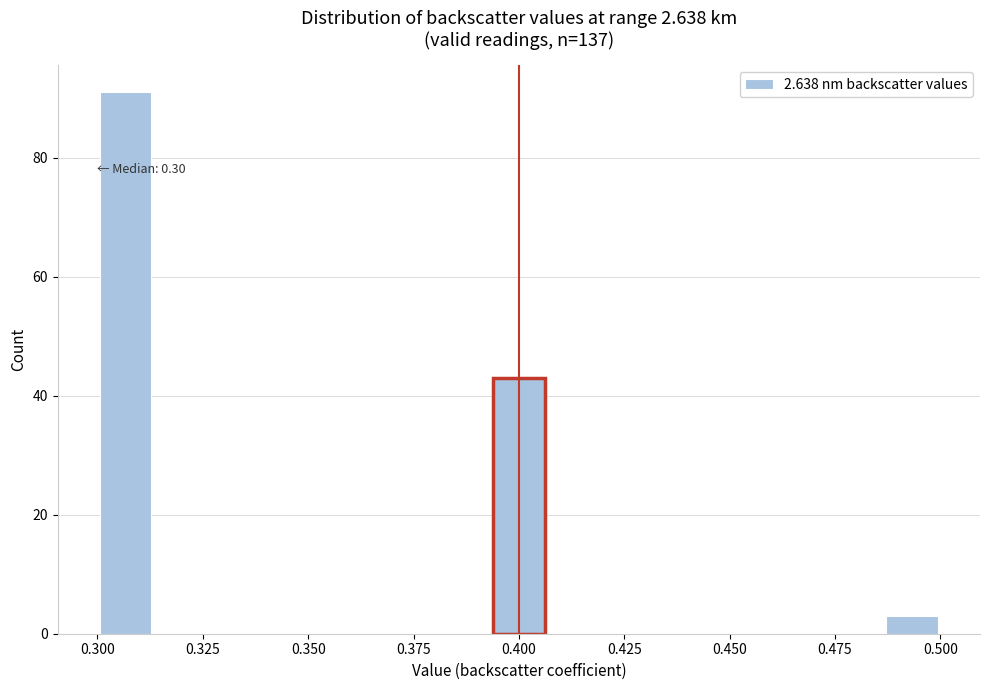

Read against the x-axis, roughly where is the centre of the tallest bar?

0.305